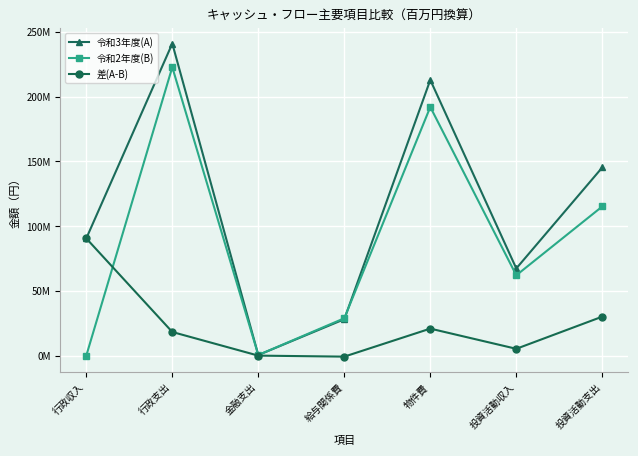

What is the smallest value displayed?

-760004